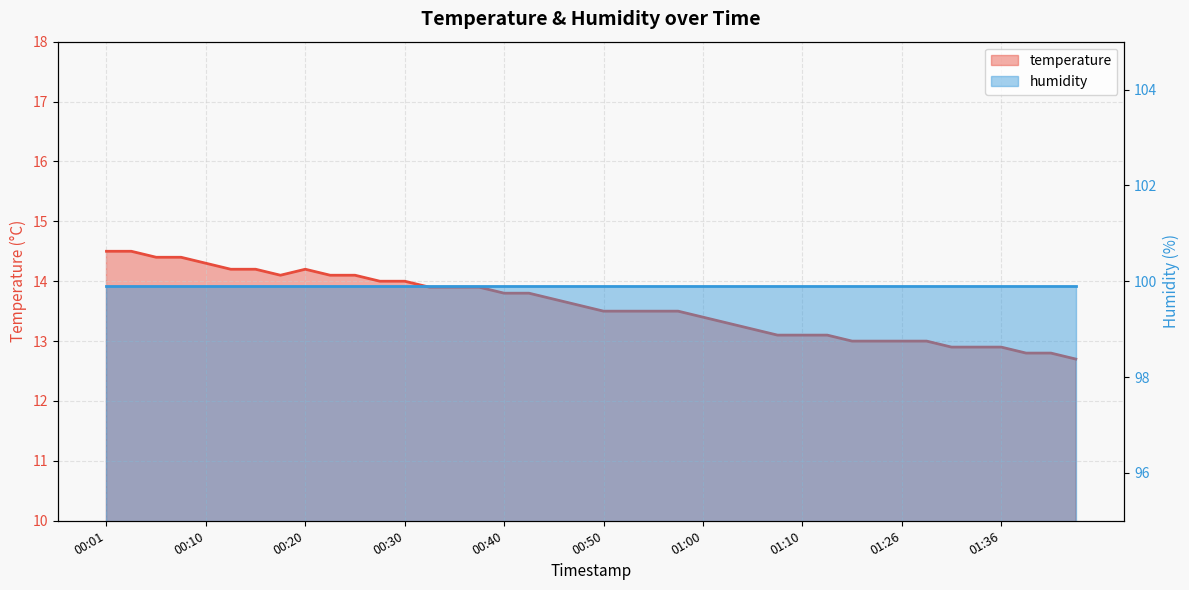

What is the sum of the values at 00:08 and 00:40?

28.2